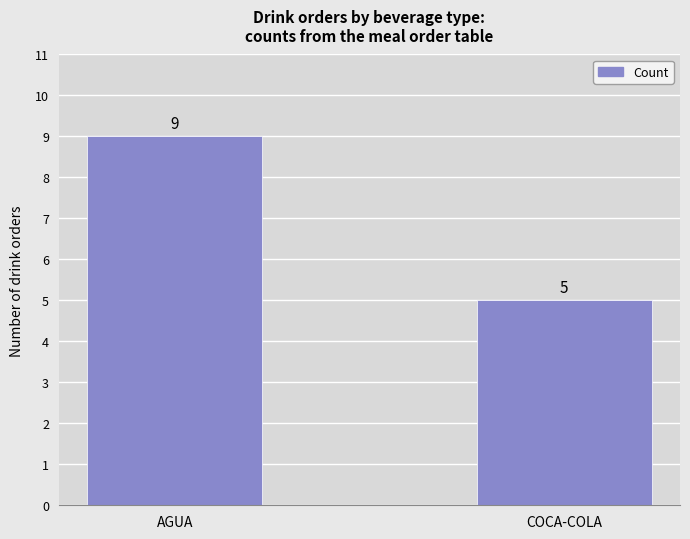

Which label corresponds to the largest value in the chart?

AGUA